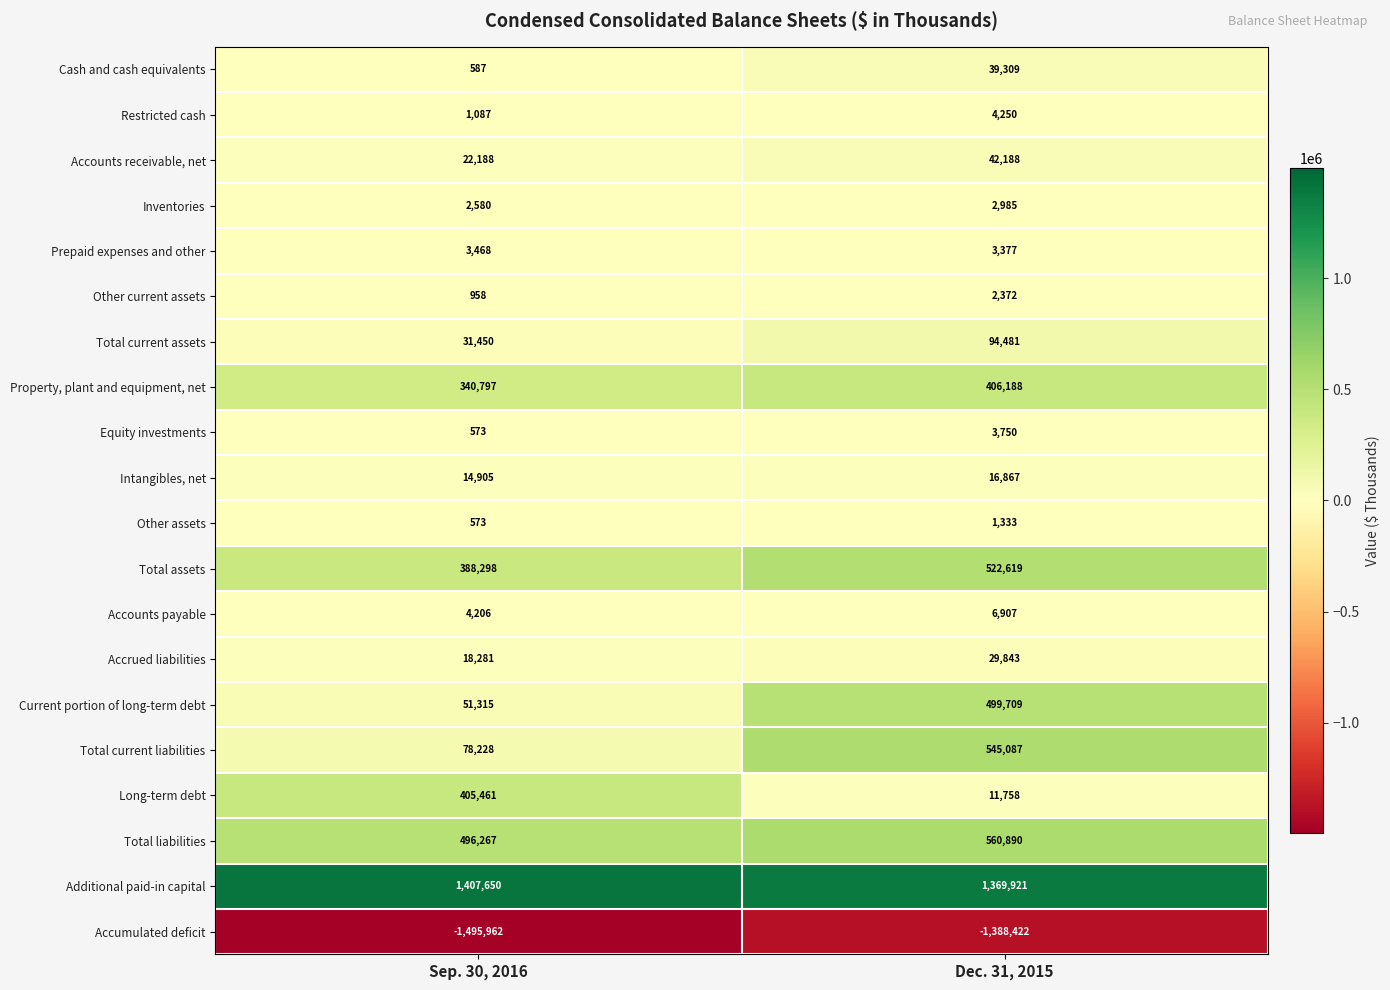

At which label is Prepaid expenses and other closest to 3422?

Dec. 31, 2015